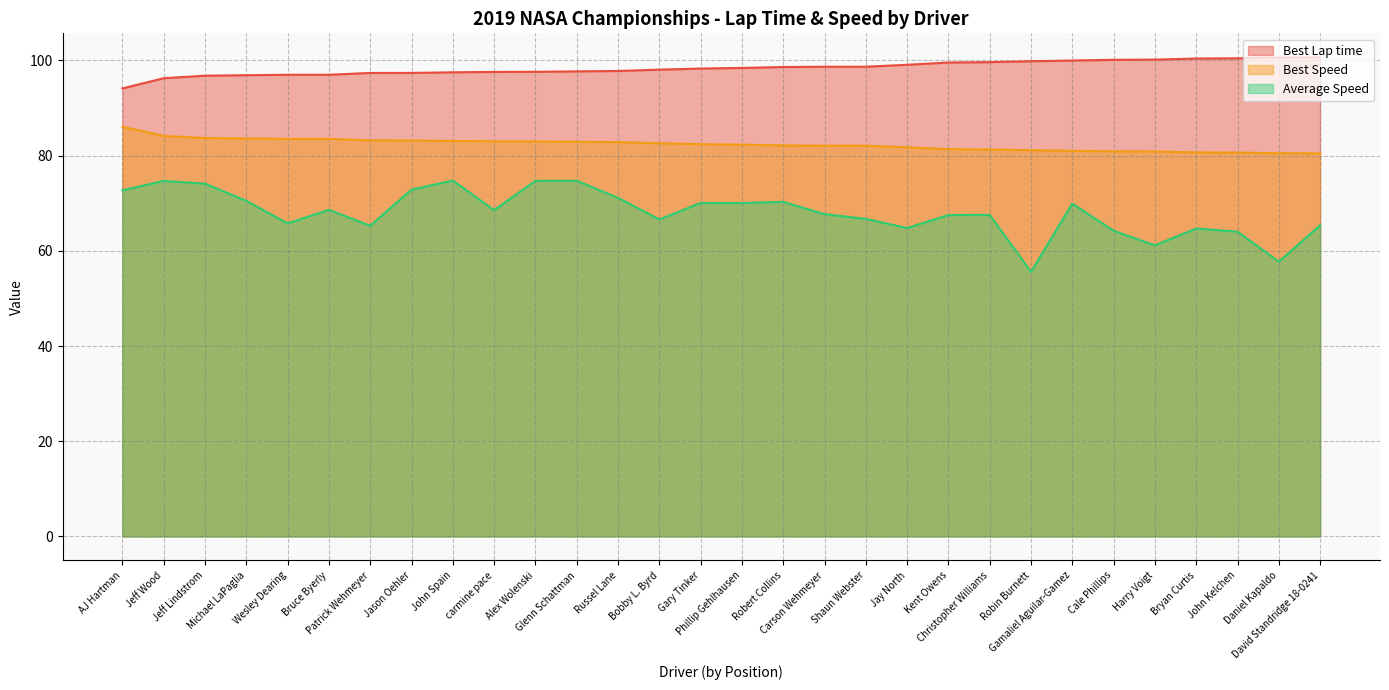

Reading left to right, list all the values displayed in this chart.

Best Lap time: AJ Hartman=94.1	Jeff Wood=96.3	Jeff Lindstrom=96.8	Michael LaPaglia=96.9	Wesley Dearing=97.0	Bruce Byerly=97.0	Patrick Wehmeyer=97.4	Jason Oehler=97.4	John Spain=97.5	carmine pace=97.6	Alex Wolenski=97.6	Glenn Schattman=97.7	Russel Lane=97.8	Bobby L. Byrd=98.1	Gary Tinker=98.3	Phillip Gehlhausen=98.4	Robert Collins=98.6	Carson Wehmeyer=98.7	Shaun Webster=98.7	Jay North=99.1	Kent Owens=99.6	Christopher Williams=99.6	Robin Burnett=99.8	Gamaliel Aguilar-Gamez=100.0	Cale Phillips=100.1	Harry Voigt=100.2	Bryan Curtis=100.4	John Kelchen=100.4	Daniel Kapaldo=100.6	David Standridge 18-0241=100.7
Best Speed: AJ Hartman=86.1	Jeff Wood=84.1	Jeff Lindstrom=83.7	Michael LaPaglia=83.6	Wesley Dearing=83.5	Bruce Byerly=83.5	Patrick Wehmeyer=83.2	Jason Oehler=83.2	John Spain=83.1	carmine pace=83.0	Alex Wolenski=83.0	Glenn Schattman=82.9	Russel Lane=82.8	Bobby L. Byrd=82.6	Gary Tinker=82.4	Phillip Gehlhausen=82.3	Robert Collins=82.1	Carson Wehmeyer=82.1	Shaun Webster=82.1	Jay North=81.8	Kent Owens=81.4	Christopher Williams=81.3	Robin Burnett=81.1	Gamaliel Aguilar-Gamez=81.0	Cale Phillips=80.9	Harry Voigt=80.9	Bryan Curtis=80.7	John Kelchen=80.6	Daniel Kapaldo=80.5	David Standridge 18-0241=80.5
Average Speed: AJ Hartman=72.7	Jeff Wood=74.7	Jeff Lindstrom=74.1	Michael LaPaglia=70.5	Wesley Dearing=65.8	Bruce Byerly=68.6	Patrick Wehmeyer=65.3	Jason Oehler=72.9	John Spain=74.8	carmine pace=68.6	Alex Wolenski=74.7	Glenn Schattman=74.7	Russel Lane=71.1	Bobby L. Byrd=66.6	Gary Tinker=70.1	Phillip Gehlhausen=70.0	Robert Collins=70.3	Carson Wehmeyer=67.7	Shaun Webster=66.7	Jay North=64.8	Kent Owens=67.5	Christopher Williams=67.5	Robin Burnett=55.6	Gamaliel Aguilar-Gamez=69.9	Cale Phillips=64.2	Harry Voigt=61.2	Bryan Curtis=64.7	John Kelchen=64.0	Daniel Kapaldo=57.7	David Standridge 18-0241=65.4